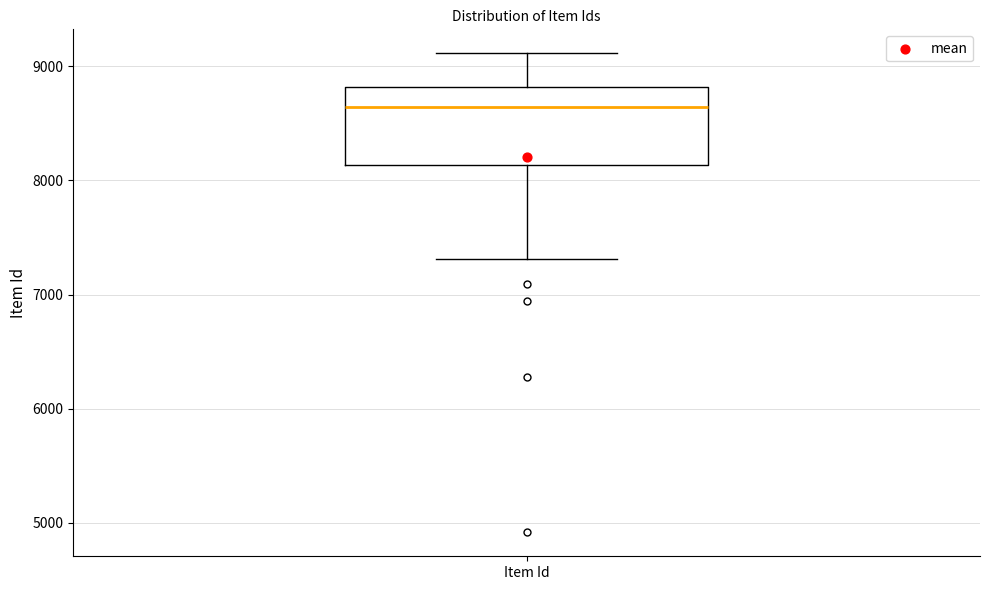

Transcribe this box plot: give where the median line is, the range the box spans, and where the two whiskers end, as read against the y-axis. The values are not printed on the chart, so give them approximately, as read against the axis.

median 8600, box 8100 to 8800, whiskers 7300 to 9100